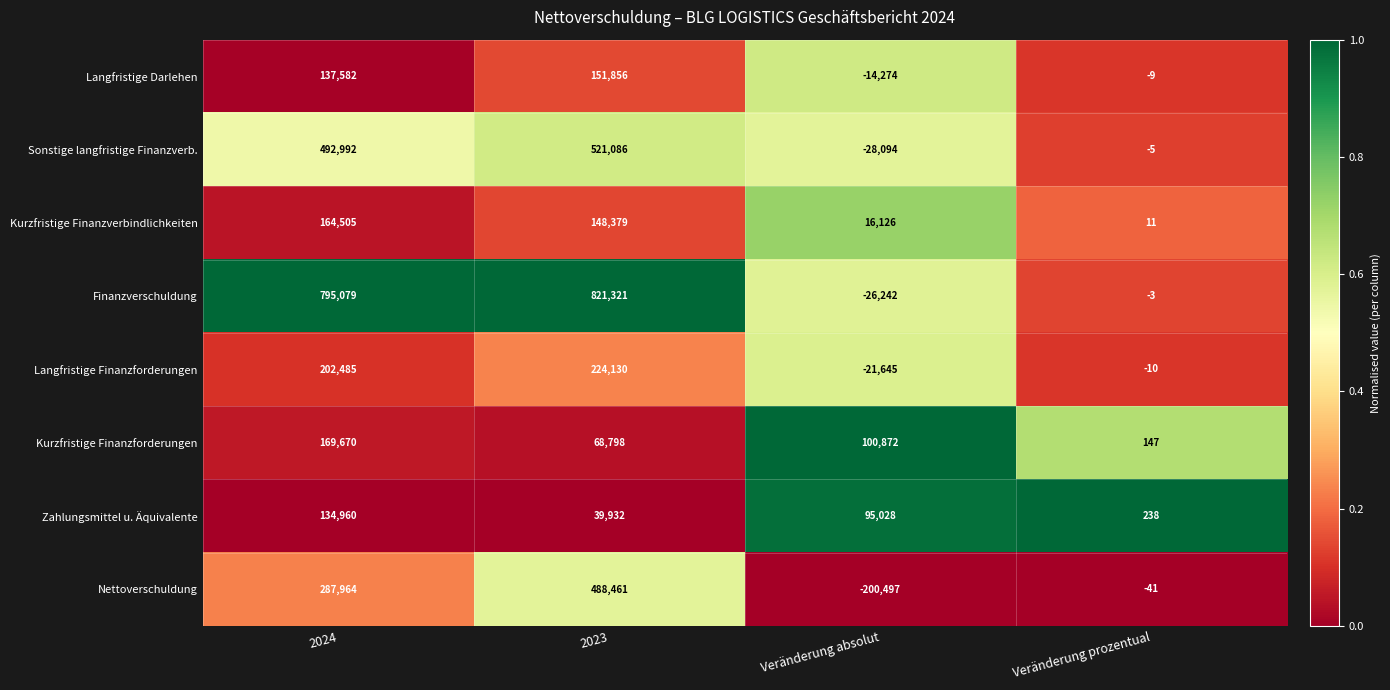

List the series in order of their peak value, lowest first.

Zahlungsmittel u. Äquivalente, Langfristige Darlehen, Kurzfristige Finanzverbindlichkeiten, Kurzfristige Finanzforderungen, Langfristige Finanzforderungen, Nettoverschuldung, Sonstige langfristige Finanzverb., Finanzverschuldung